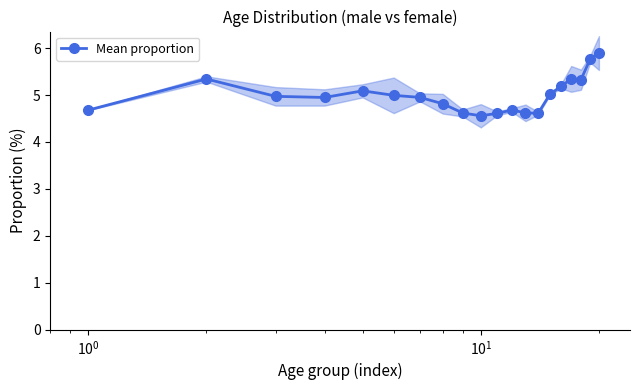

Is it true that the value at $\mathdefault{10^{-1}}$ is 1.3?

False